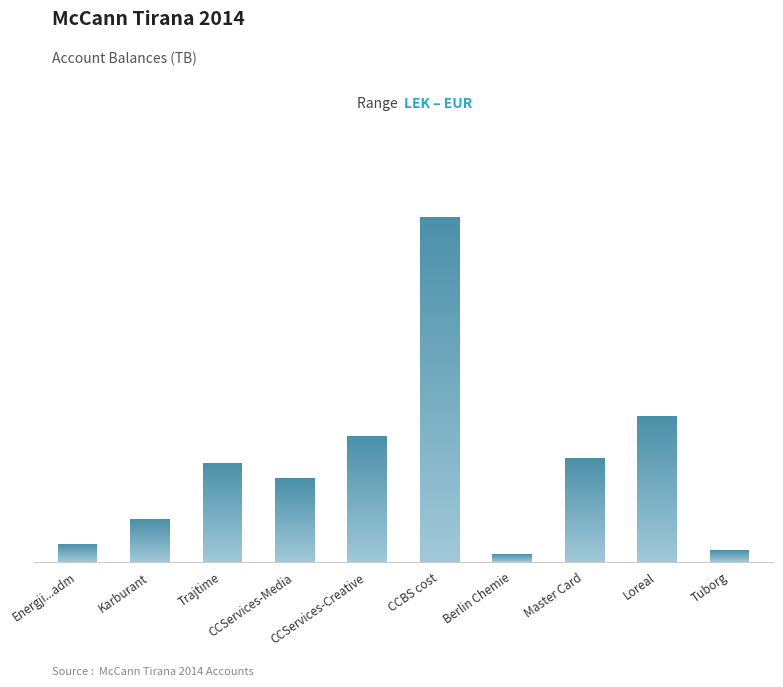

What is the sum of all values?

13537032.0